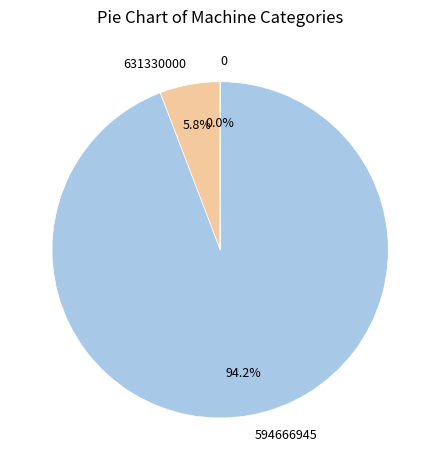

How much of the chart is everything except 594666945?

5.8%